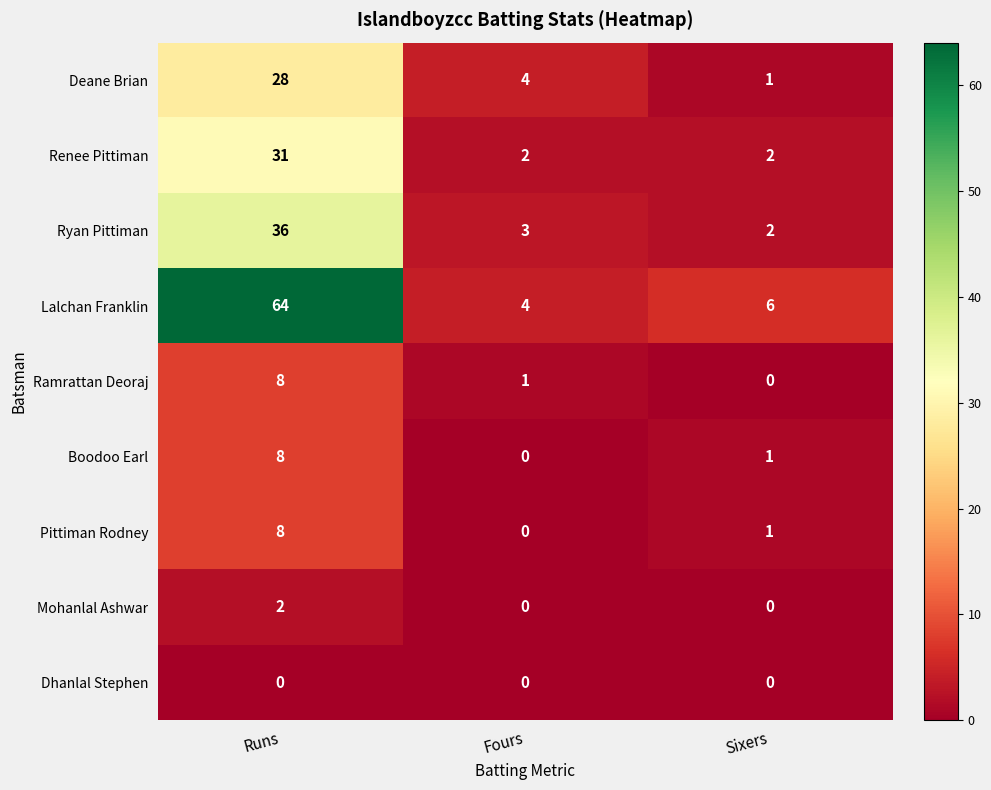

How many series are shown in this chart?

9